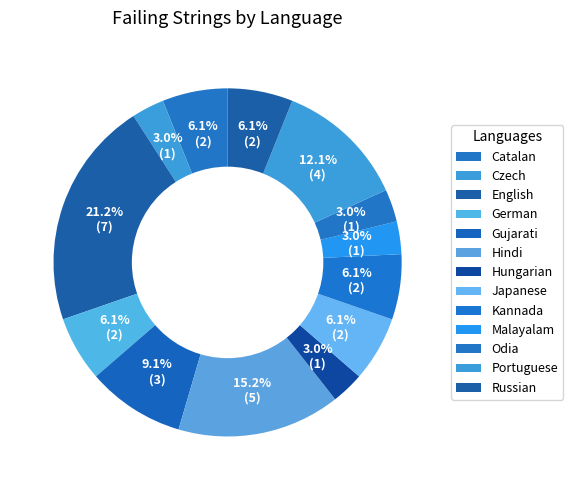

Which slice is the largest?

English